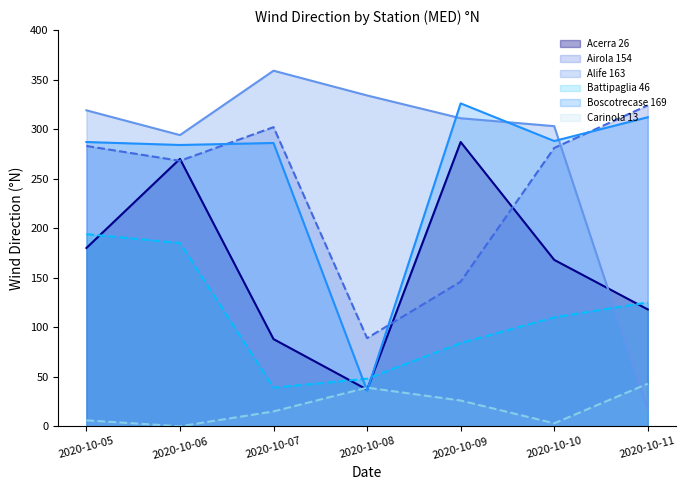

True or false: Acerra 26 has a value of 287 at 2020-10-09.

True